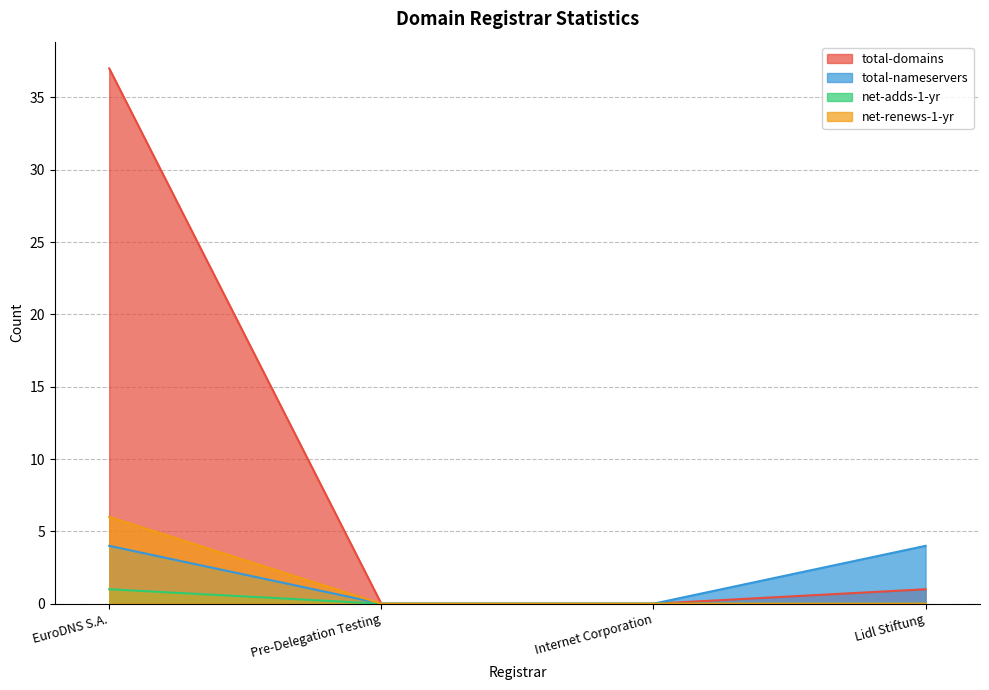

What is the sum of all net-adds-1-yr values?

1